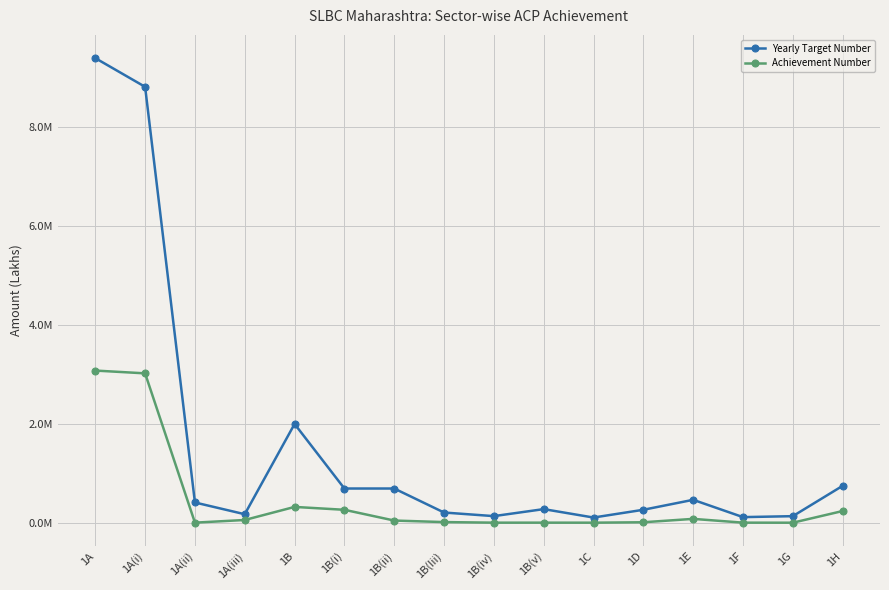

Where is the first local maximum for Yearly Target Number?

1B